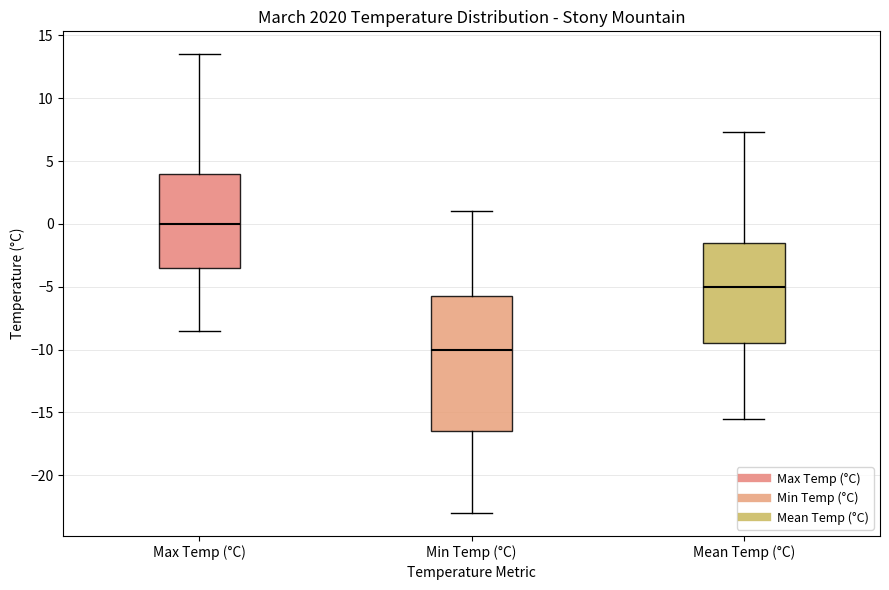

Which box's median line is the highest?

Max Temp (°C)